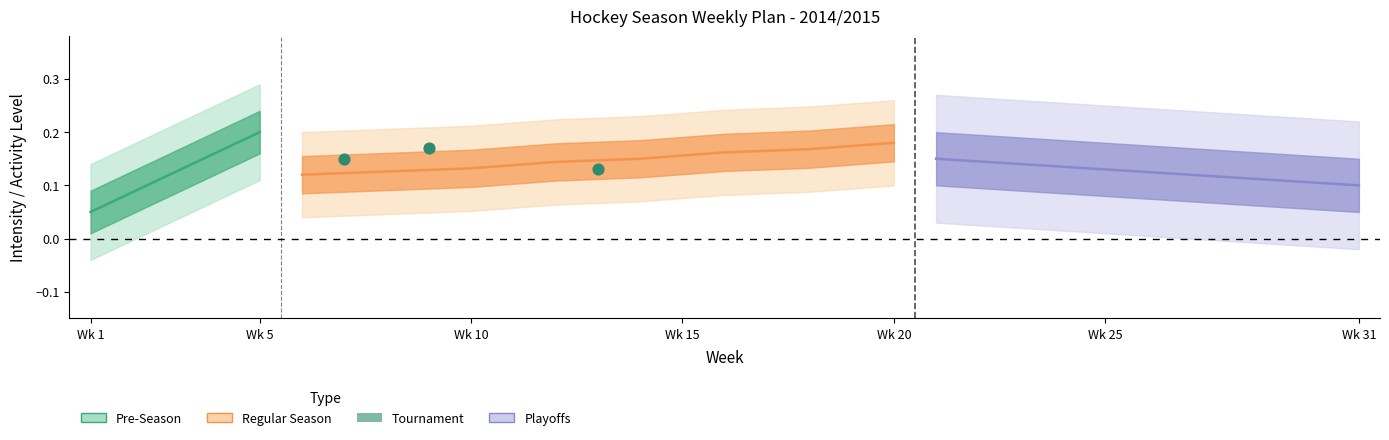

What is the range of X values (max minus min)?

6.0